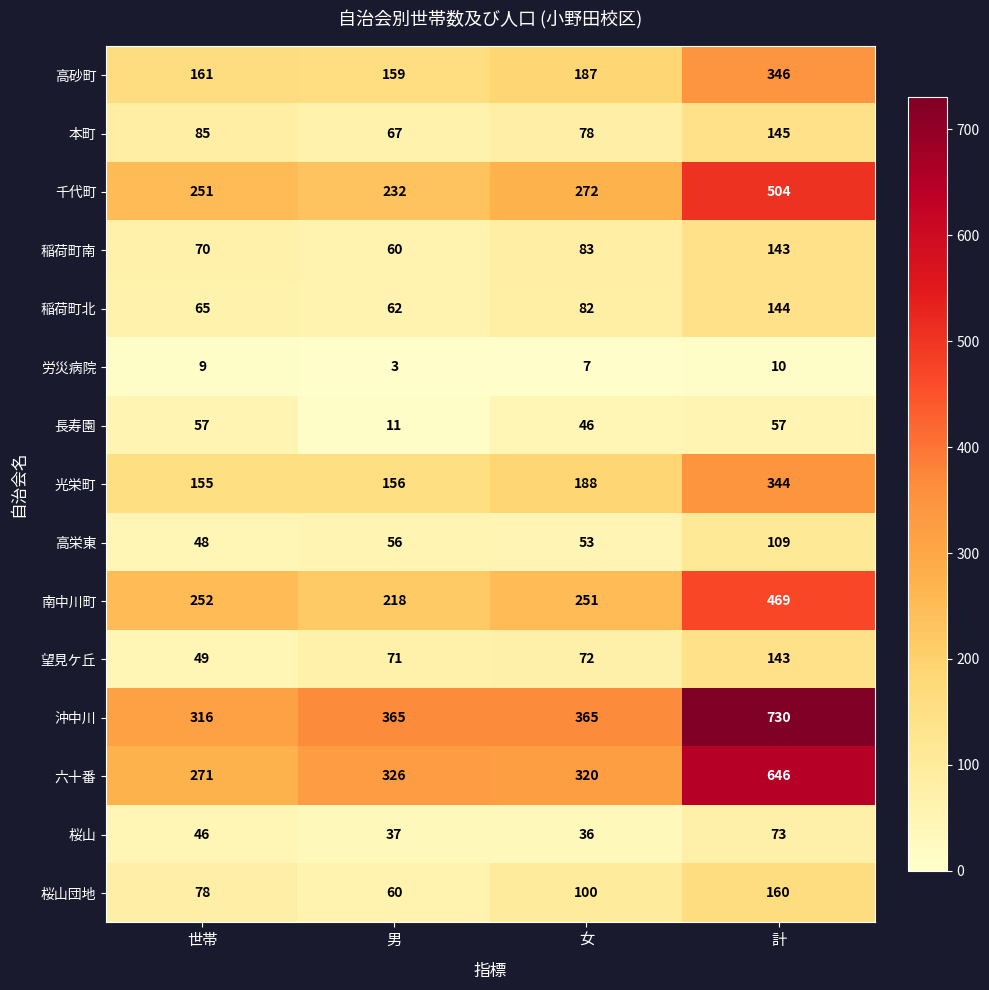

At which category is the sum across all series the highest?

計